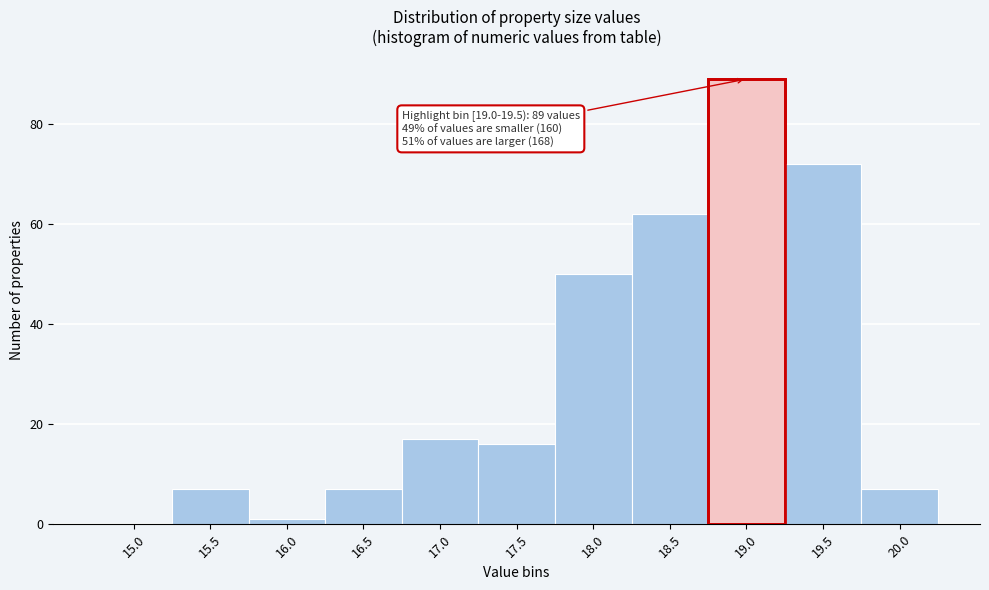

Reading right to left, transcribe all the data shown in this chart.

20.0=7	19.5=72	19.0=89	18.5=62	18.0=50	17.5=16	17.0=17	16.5=7	16.0=1	15.5=7	15.0=0